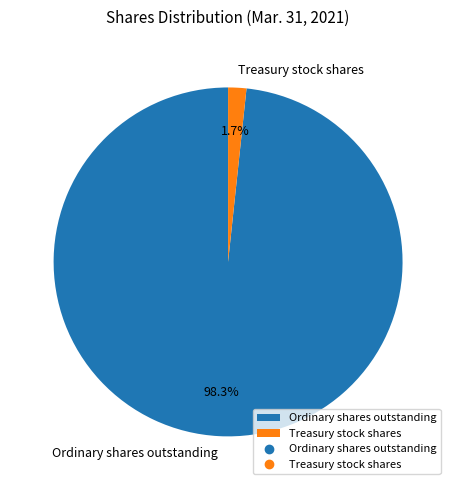

What portion of the pie excludes Treasury stock shares?

98.3%